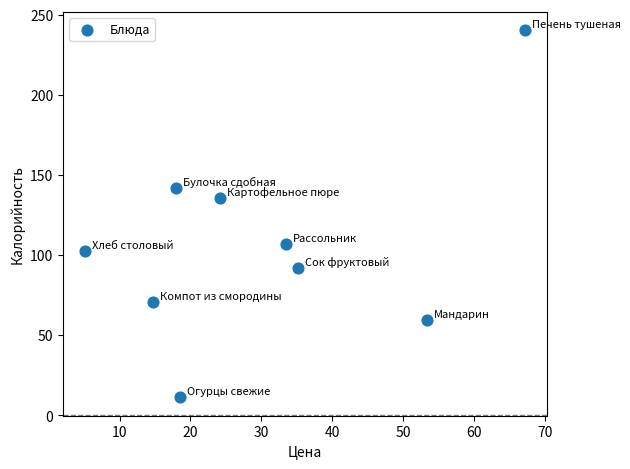

What Y value in the scatter plot is closest to 125?

135.6